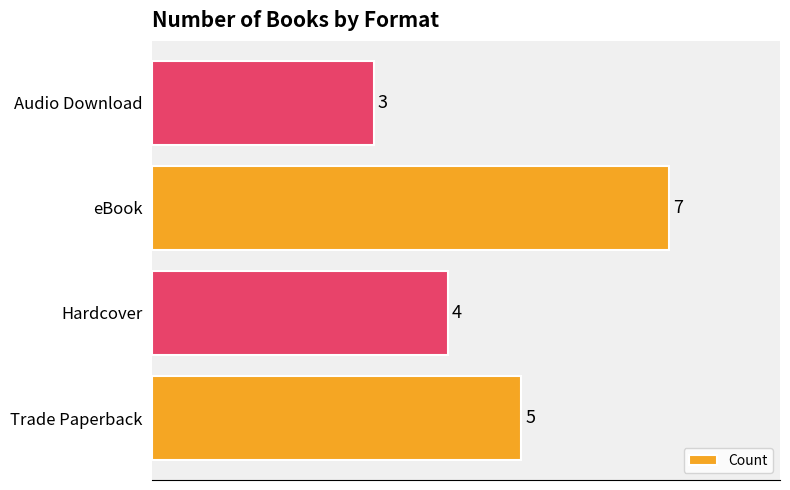

What is the average value?

5